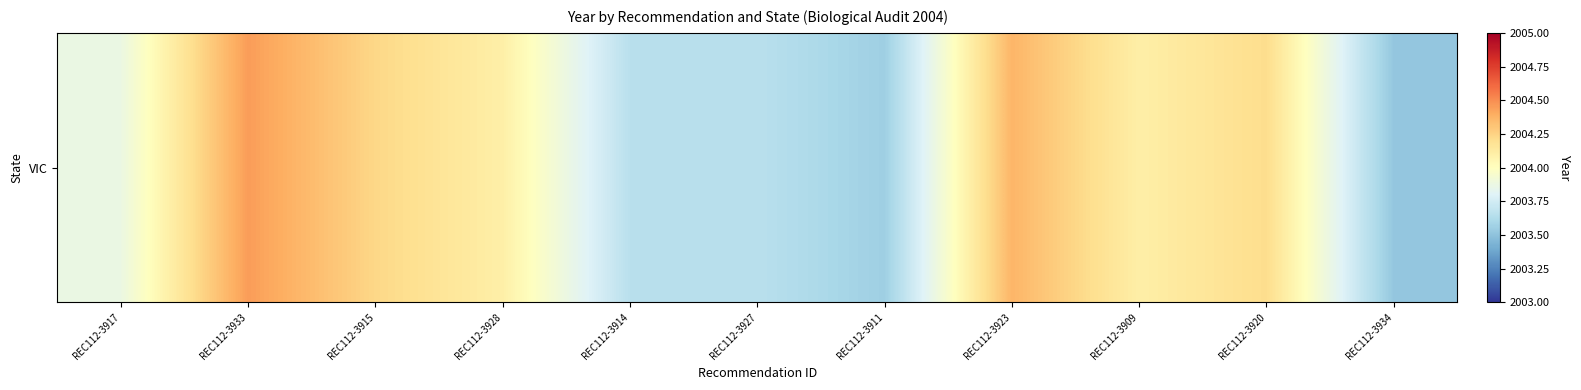

True or false: the data shows 1082.5 at REC112-3928.

False